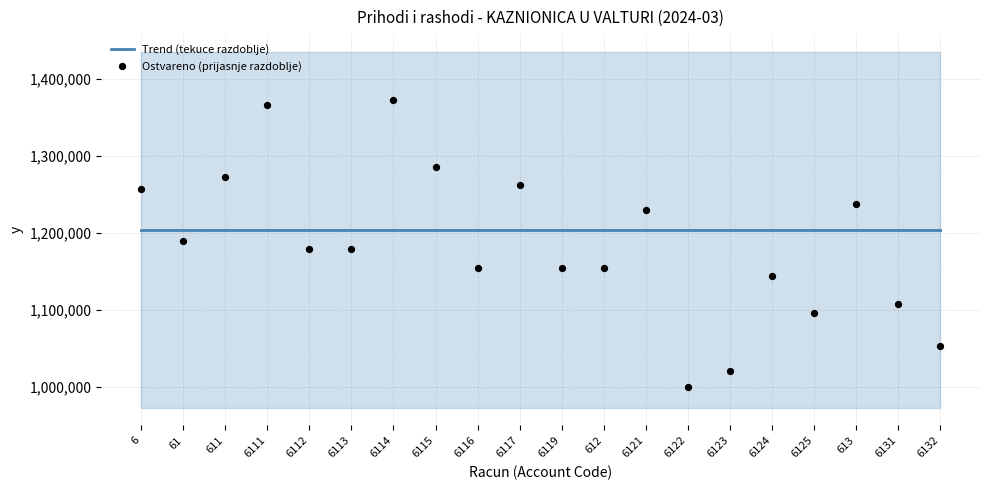

At how many categories does at least one series exceed 1203306?

20